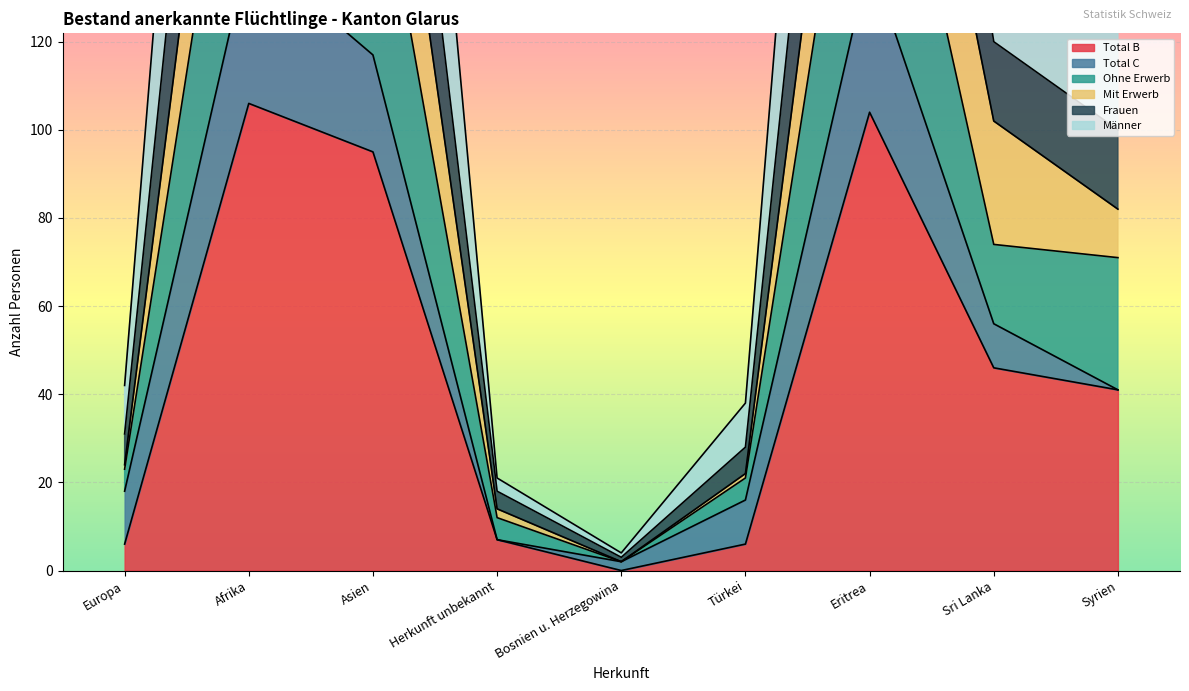

At which label does Frauen reach its peak?

Afrika